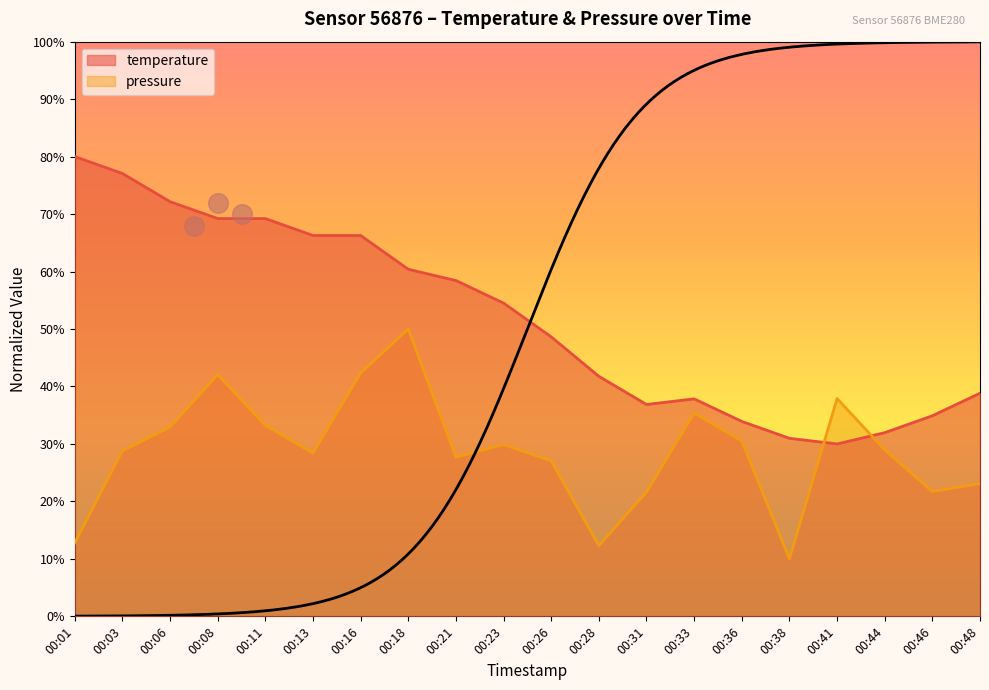

Which series contains the lowest Y value?

pressure